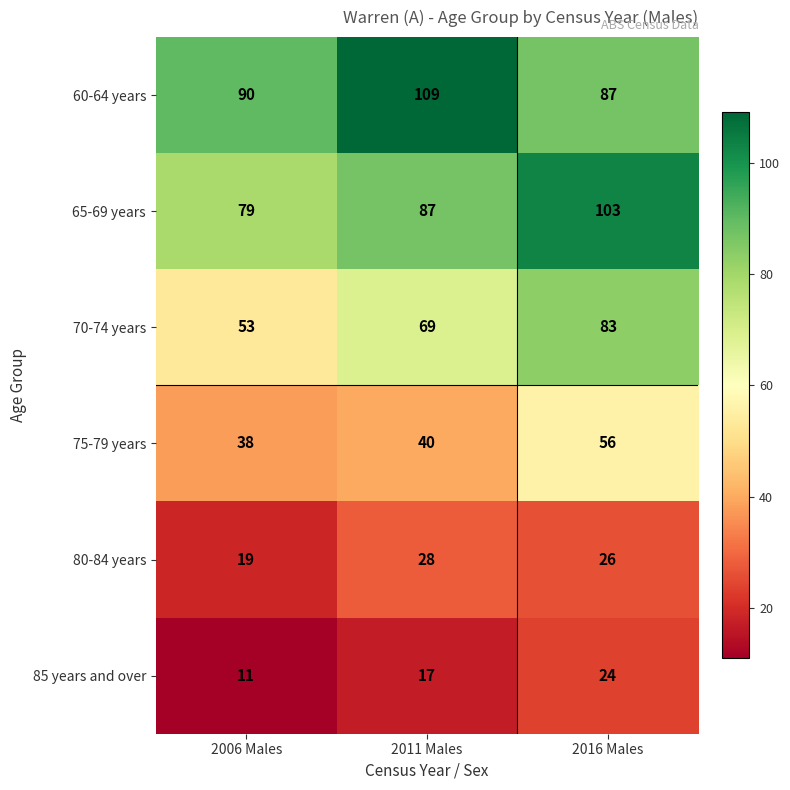

Count the 80-84 years values in the range 19 to 28.

3